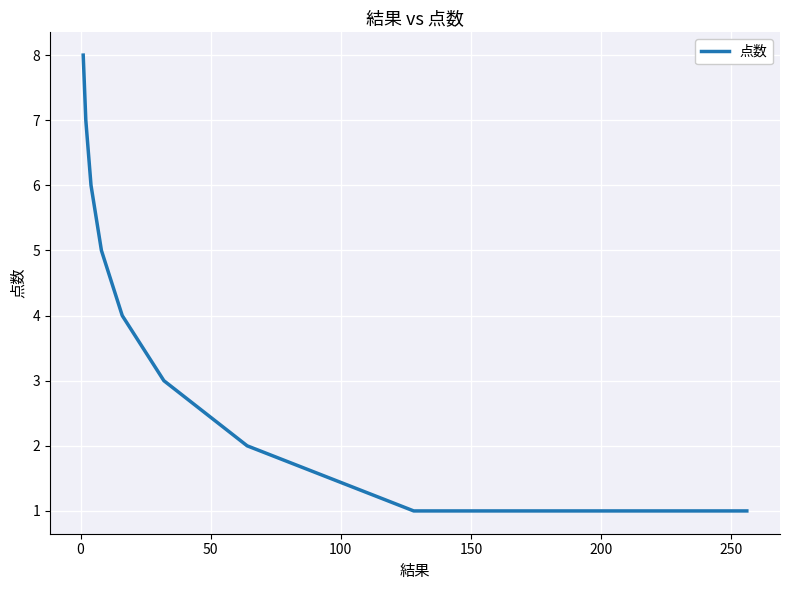

What is the difference between the maximum and minimum values?

7.0